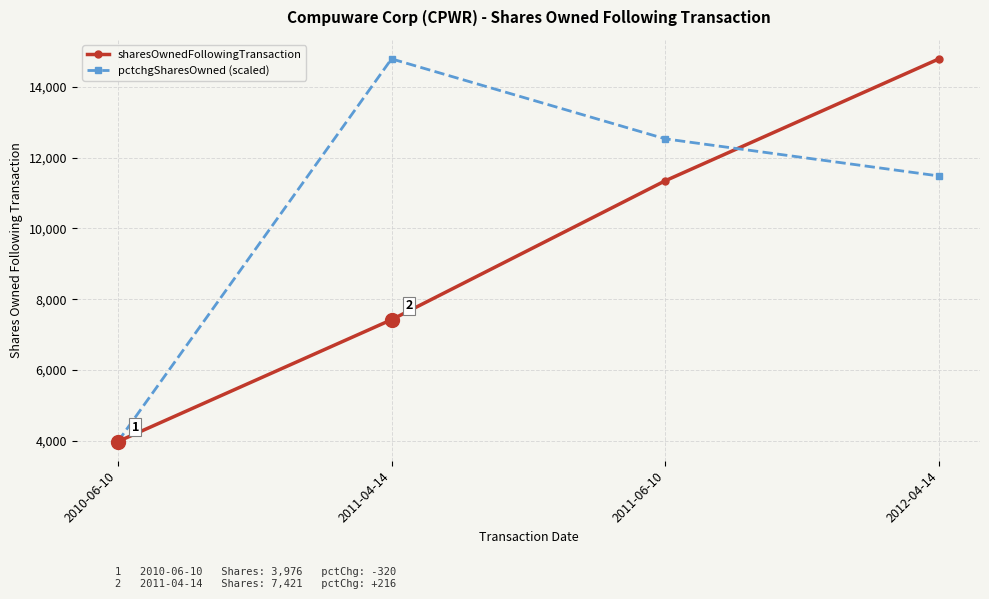

What is the sum of the sharesOwnedFollowingTransaction values at 2011-04-14 and 2010-06-10?

11397.0